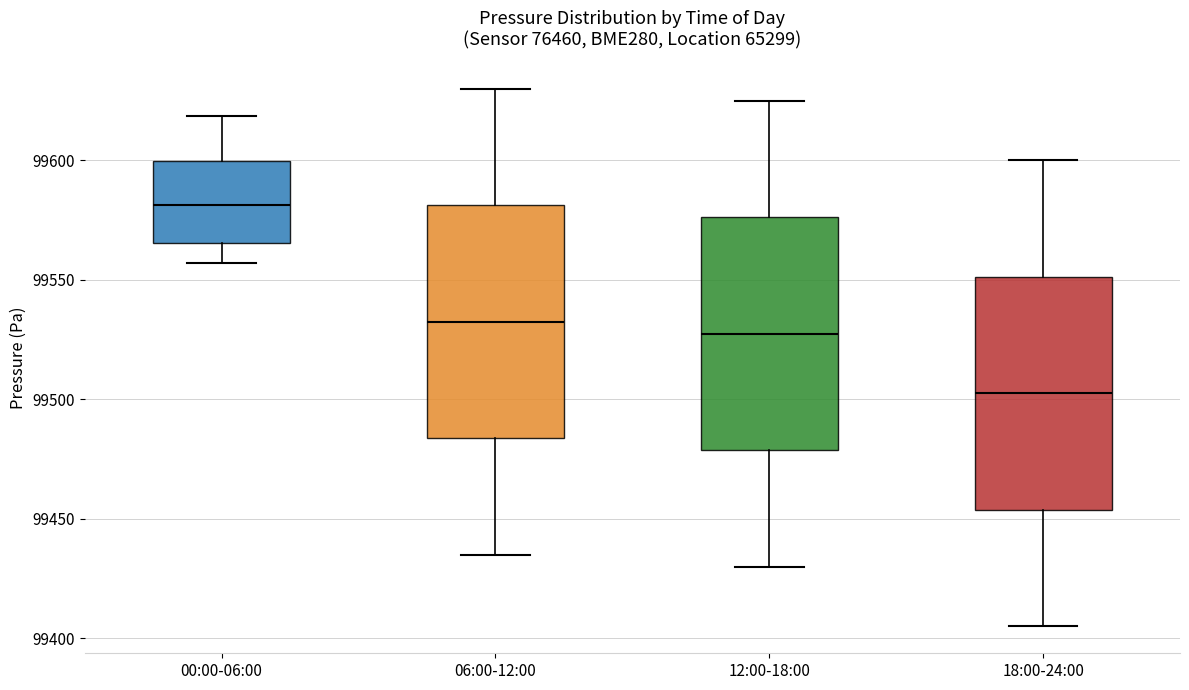

Reading left to right, transcribe this box plot: for each box, give where its median line is, the range the box spans, and where its two whiskers end, as read against the y-axis. The values are not printed on the chart, so give them approximately, as read against the axis.

00:00-06:00: median 99580, box 99565 to 99600, whiskers 99555 to 99620
06:00-12:00: median 99535, box 99485 to 99580, whiskers 99435 to 99630
12:00-18:00: median 99530, box 99480 to 99575, whiskers 99430 to 99625
18:00-24:00: median 99505, box 99455 to 99550, whiskers 99405 to 99600